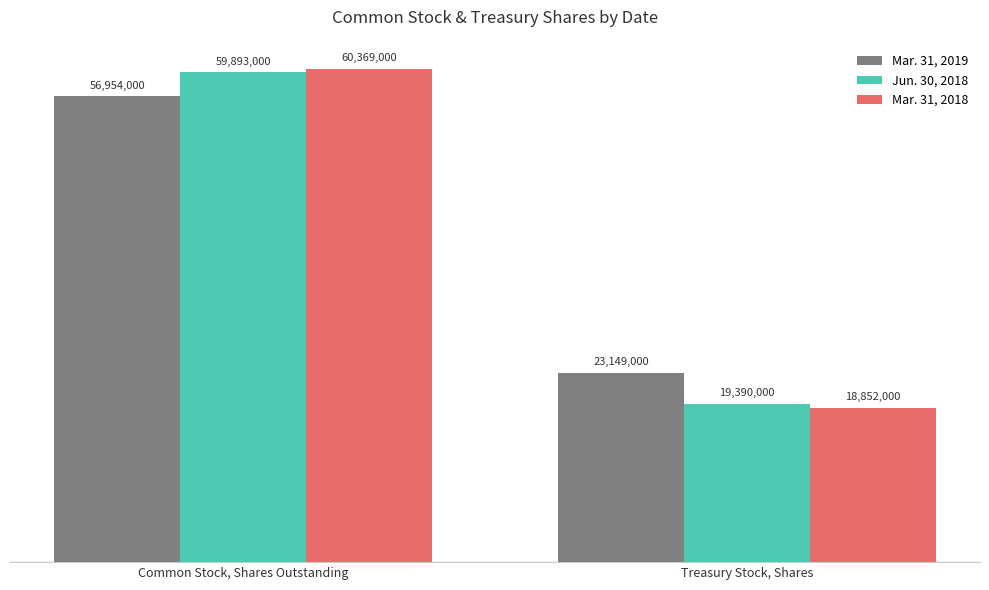

Reading right to left, list all the values displayed in this chart.

Mar. 31, 2019: 23149000	56954000
Jun. 30, 2018: 19390000	59893000
Mar. 31, 2018: 18852000	60369000